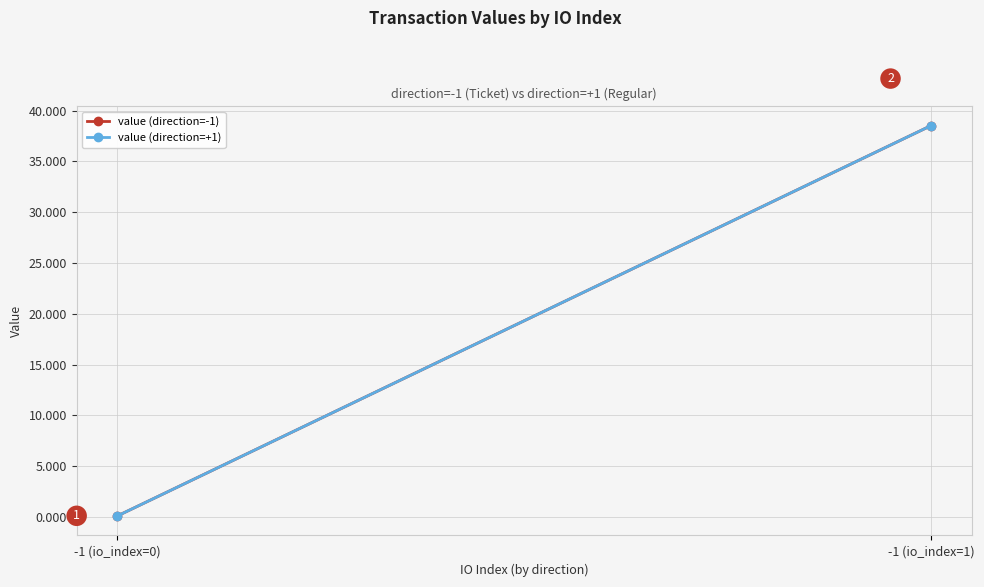

What position from the right is -1 (io_index=1)?

1